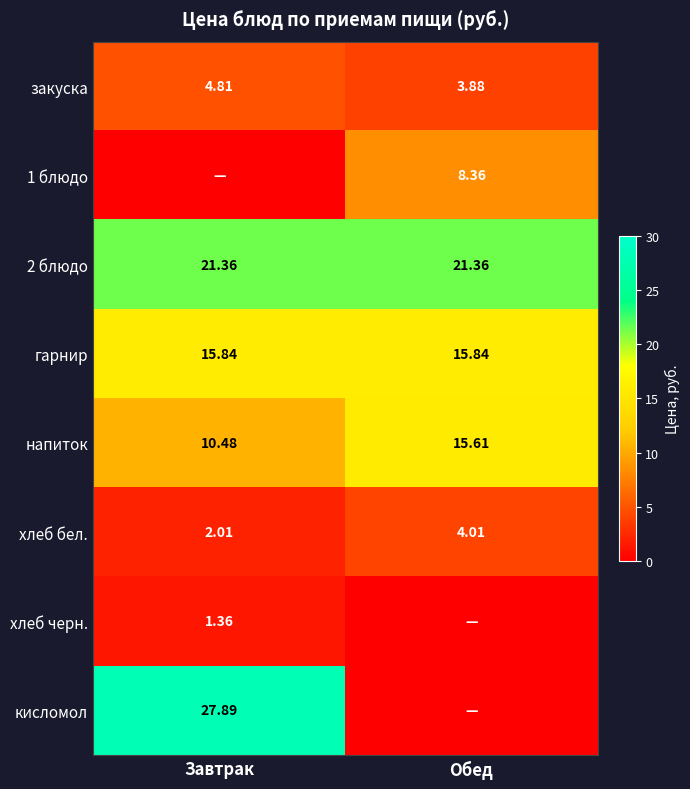

Which category has the lowest value in the закуска series?

Обед